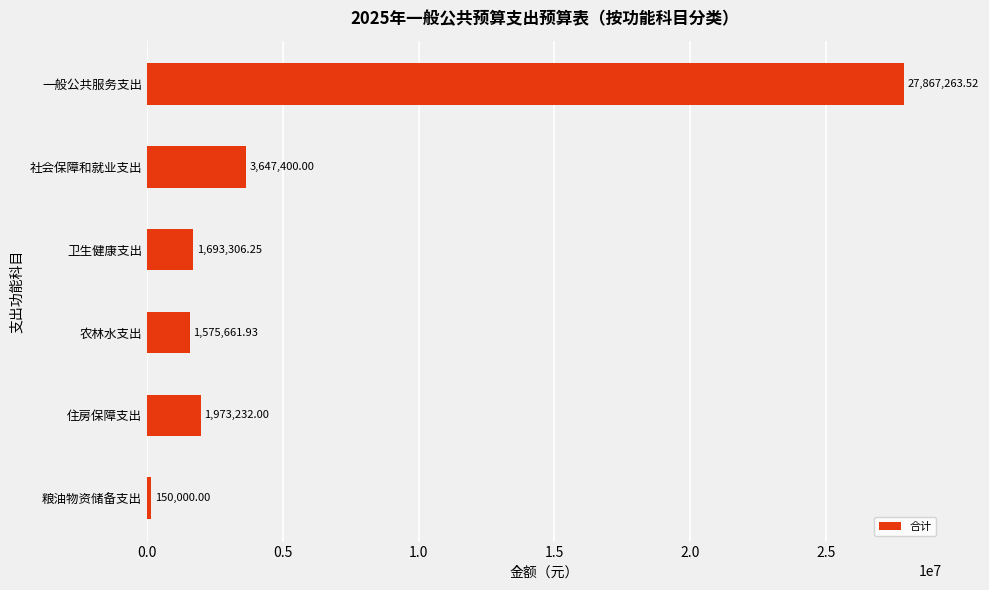

List the labels in order of value, largest first.

一般公共服务支出, 社会保障和就业支出, 住房保障支出, 卫生健康支出, 农林水支出, 粮油物资储备支出